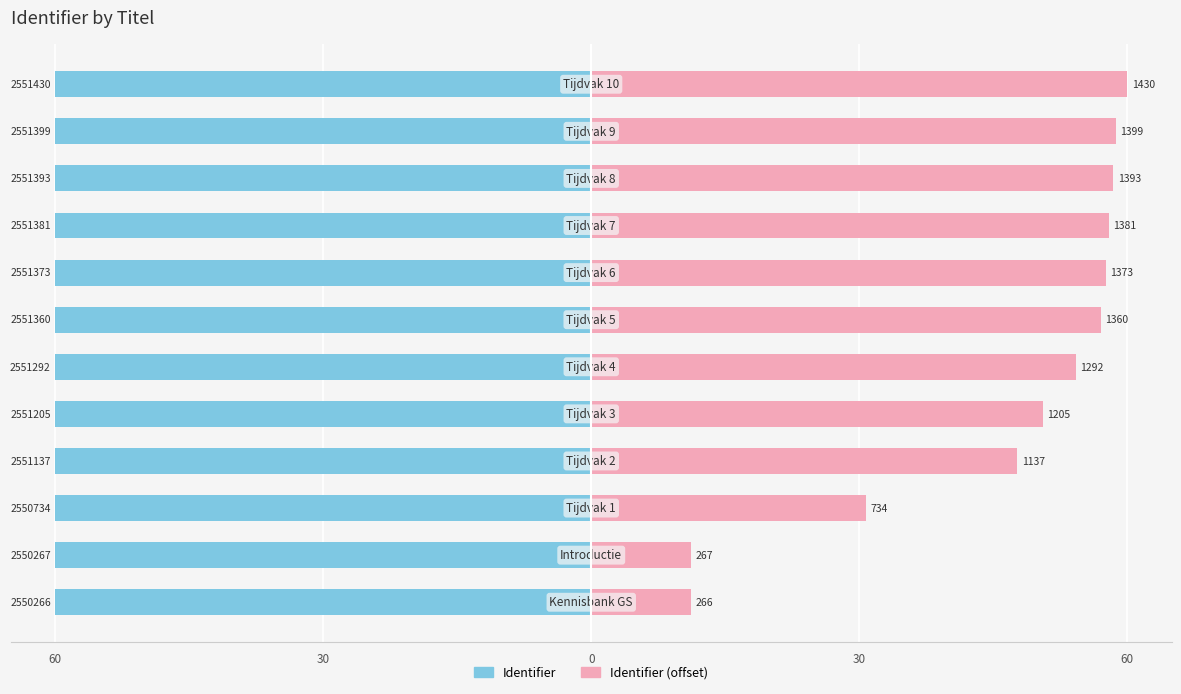

True or false: Identifier (offset) has a value of 47.7 at 30.

True